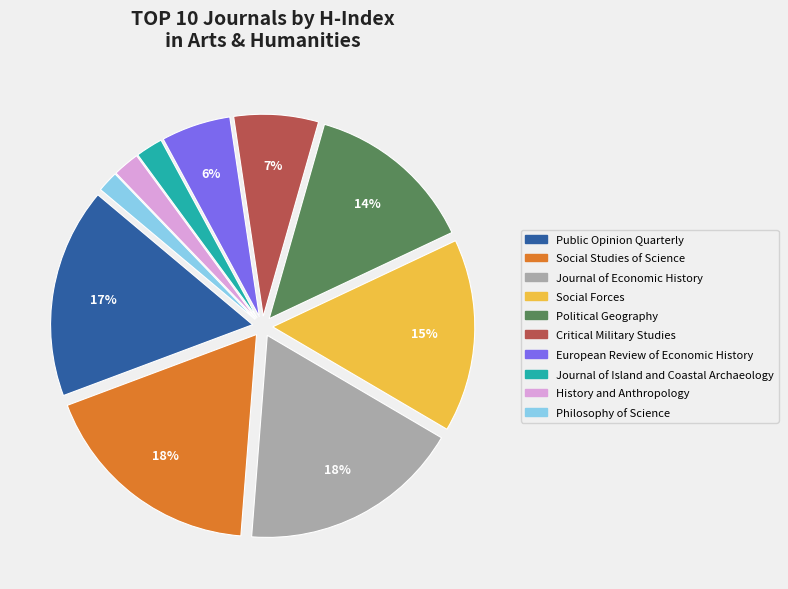

To the nearest percent, what is the average slice percentage?

10%